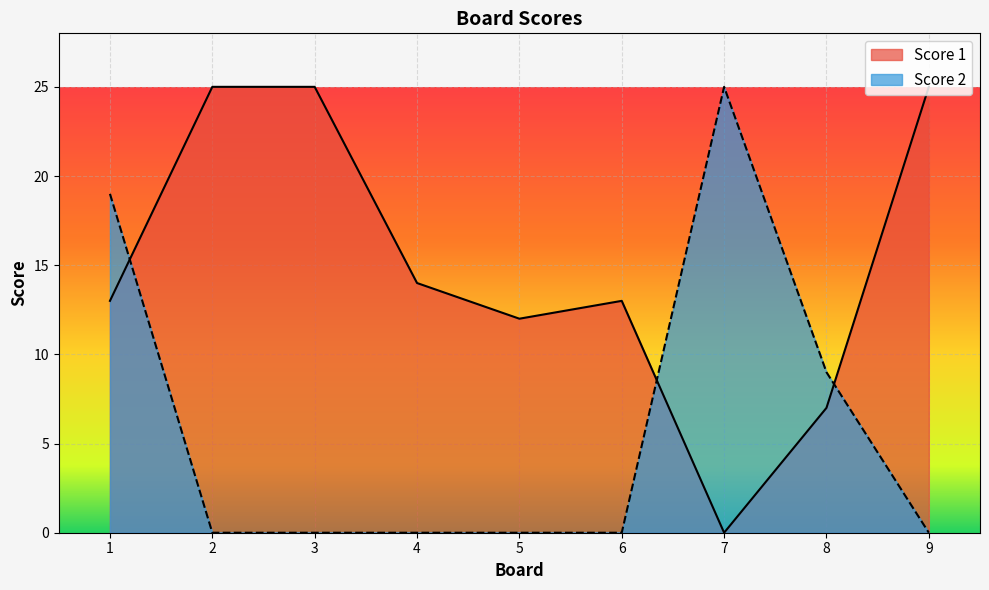

Count the number of data series in this chart.

2